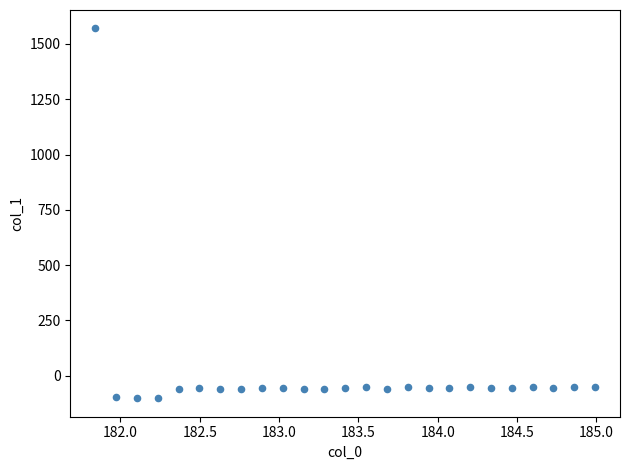

What is the range of X values (max minus min)?

3.1